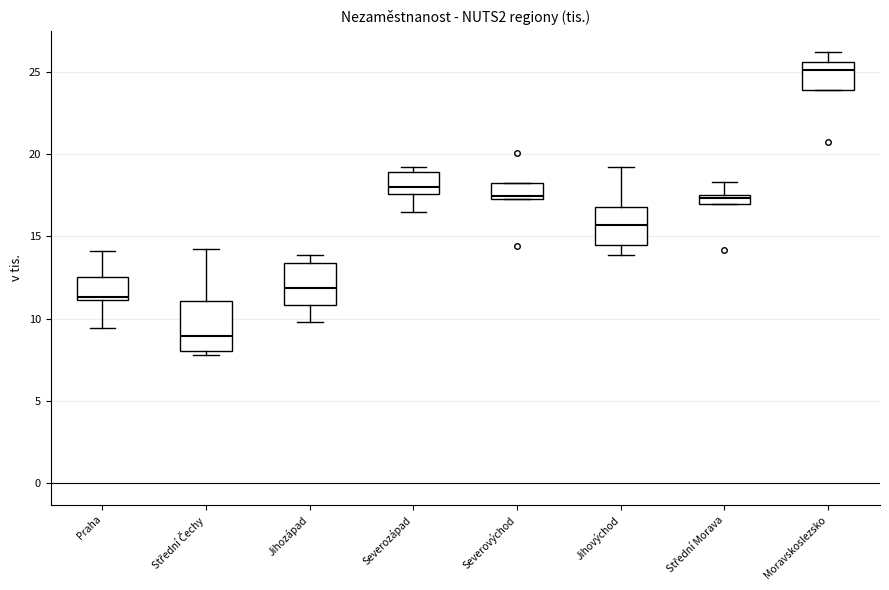

Which box's median line is the lowest?

Střední Čechy